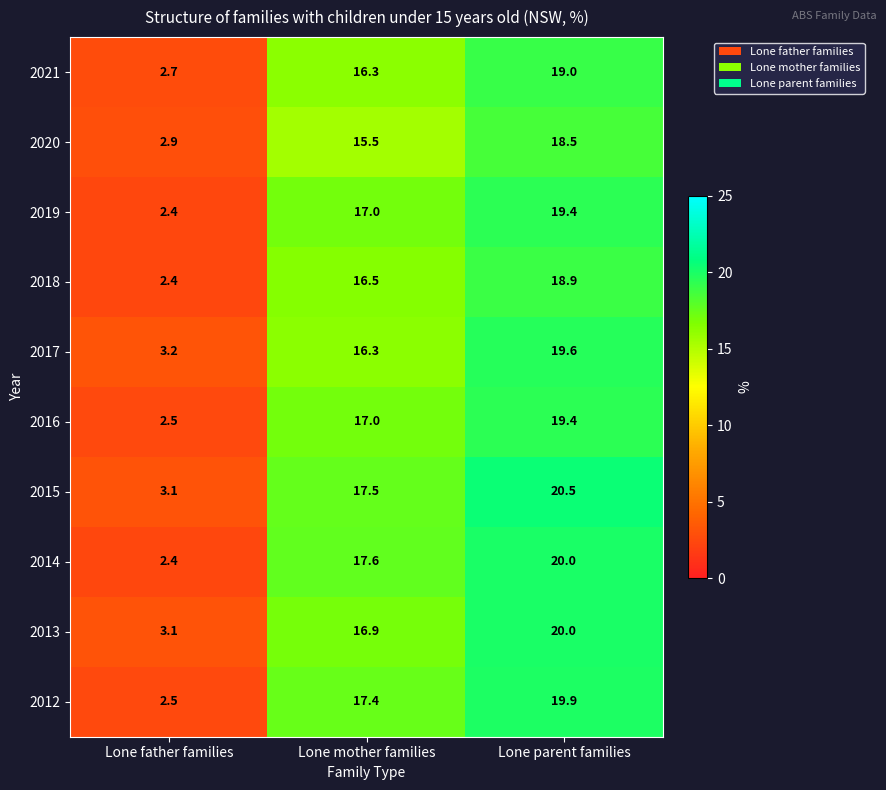

Count the number of categories in the chart.

3